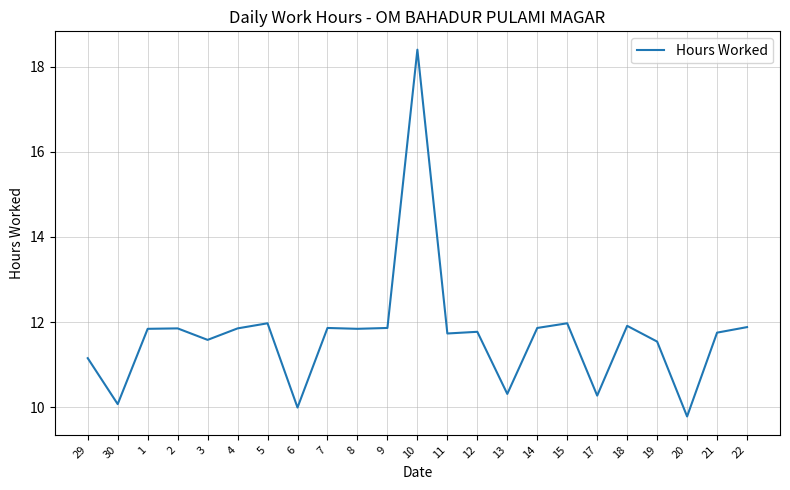

Is it true that the value at 15 is 3.2?

False